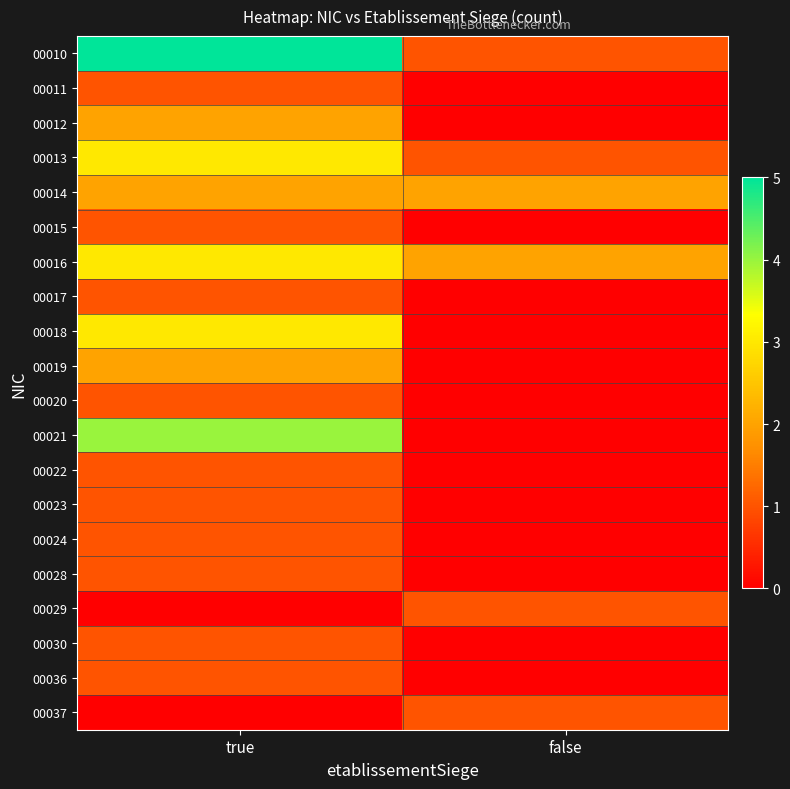

Which series has the widest spread of values?

00010